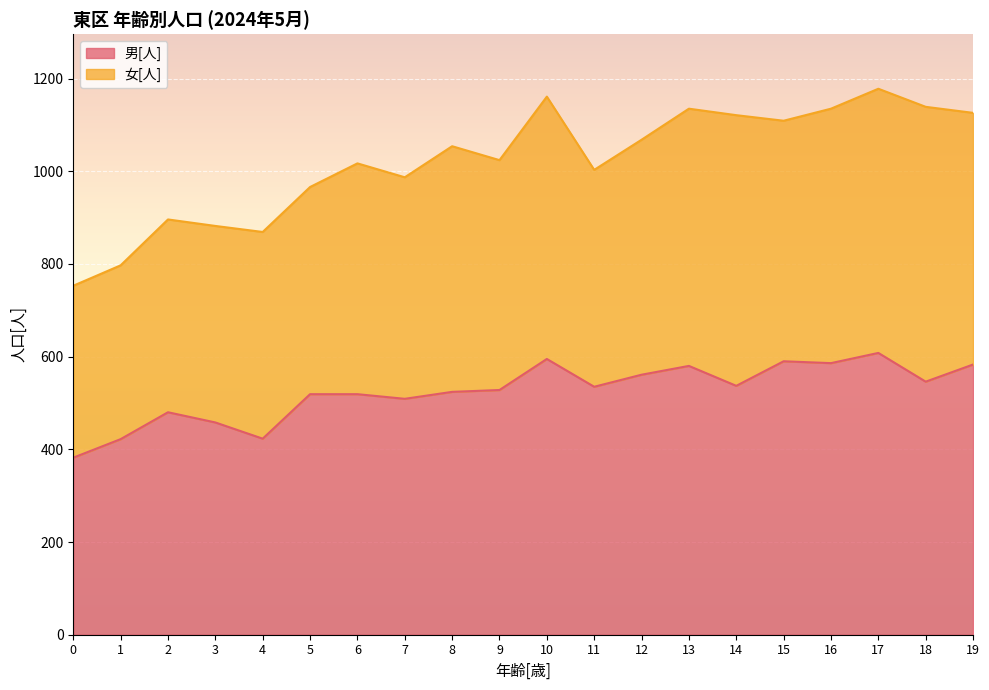

What is the total value across all series at 12?

1068